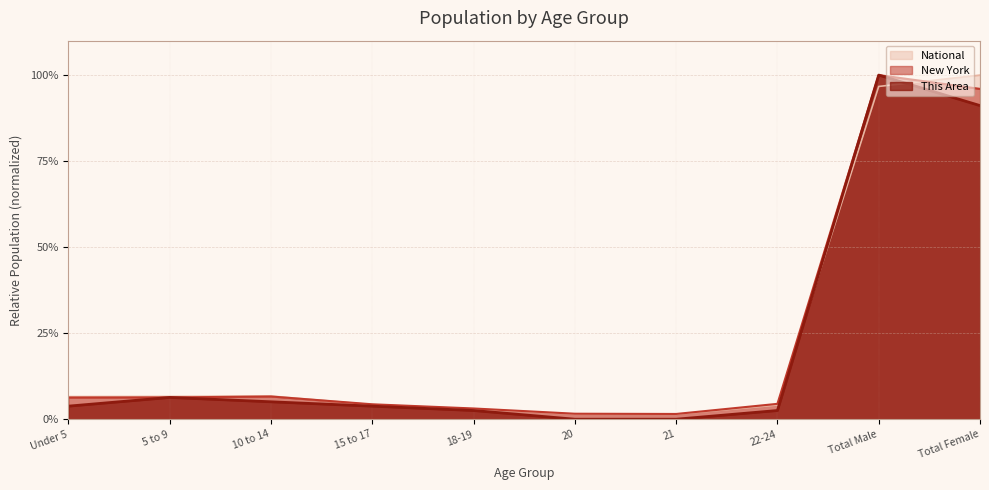

What is the difference between the New York values at Total Male and 10 to 14?

0.9